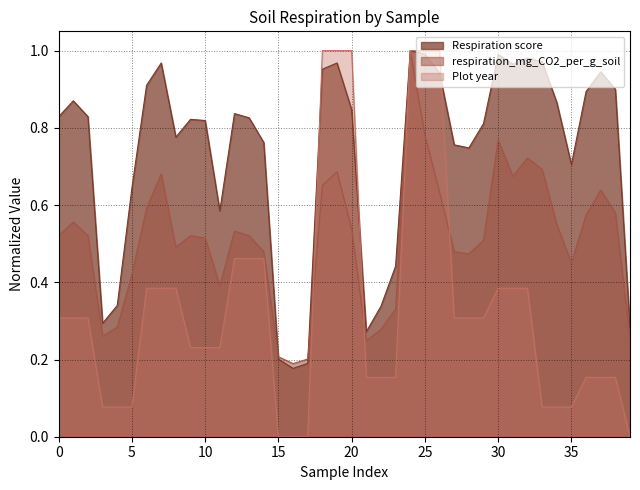

Rank the series by their average value, from highest to lowest.

Respiration score, respiration_mg_CO2_per_g_soil, Plot year